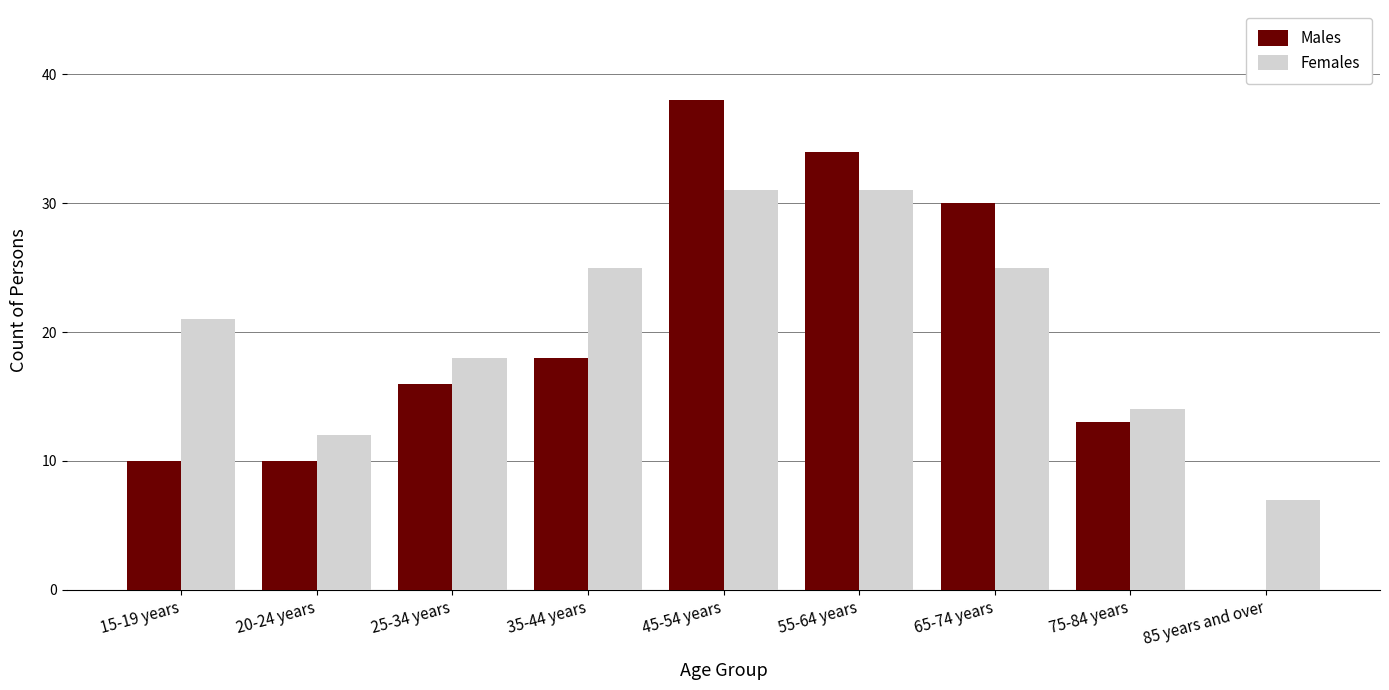

What is the average value of the Males series?

19